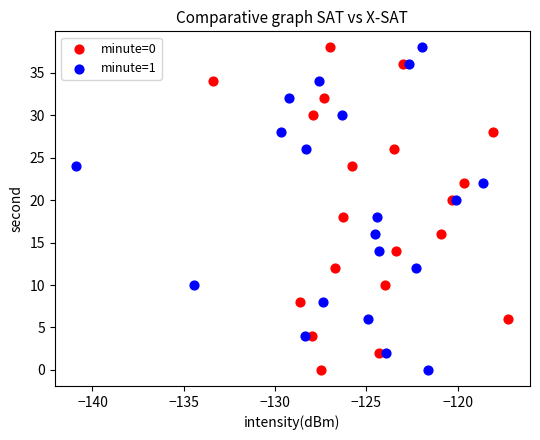

What are all the series names shown in the legend?

minute=0, minute=1